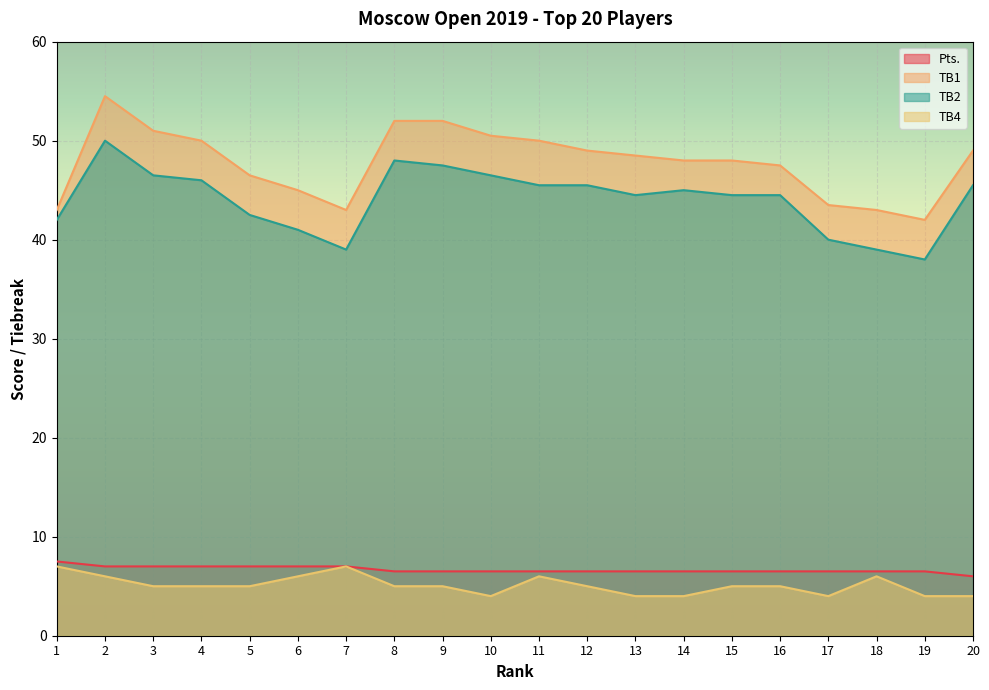

True or false: TB4 has more than 1 interior local peaks.

True